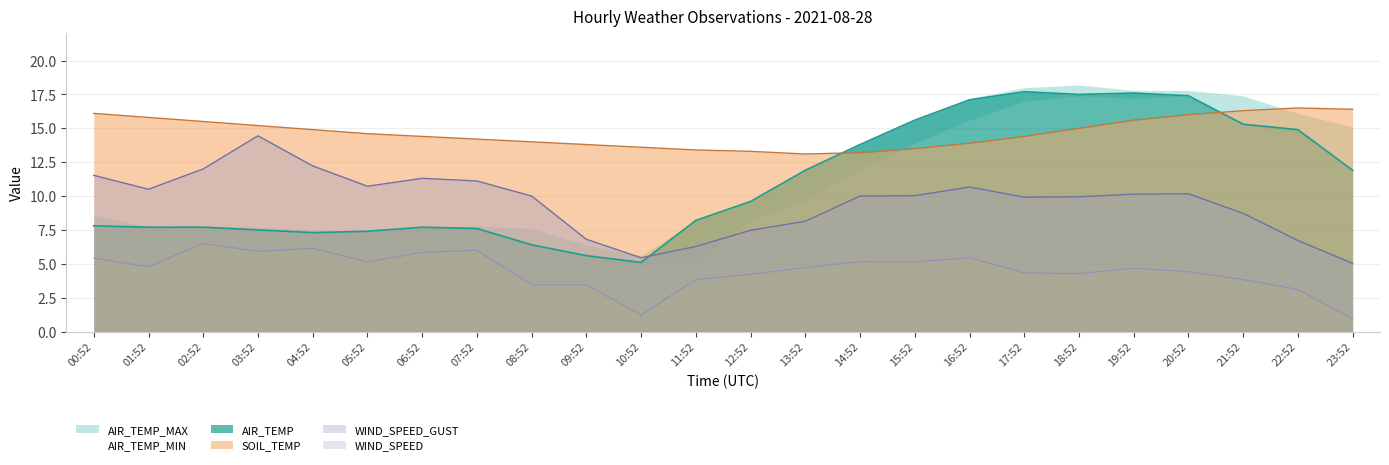

True or false: AIR_TEMP and SOIL_TEMP cross at least once.

True